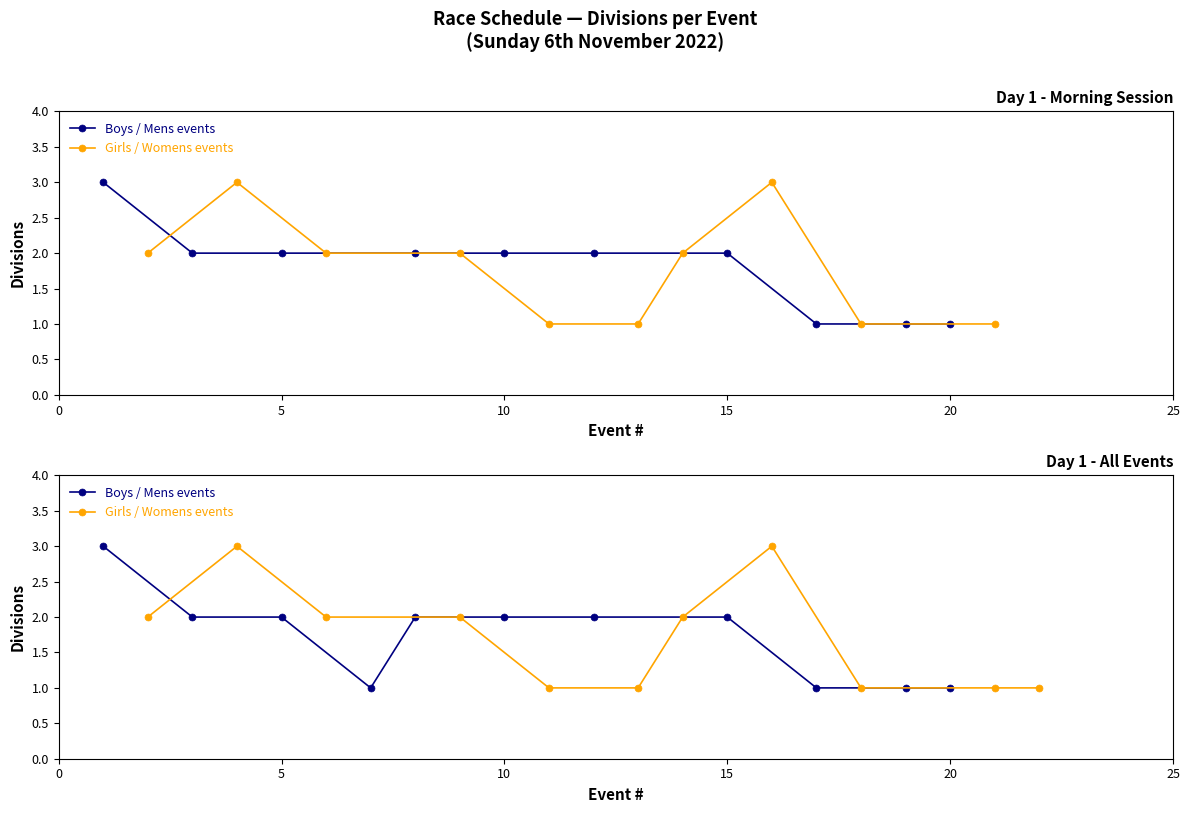

True or false: Girls / Womens events has a value of 0 at 25.

False